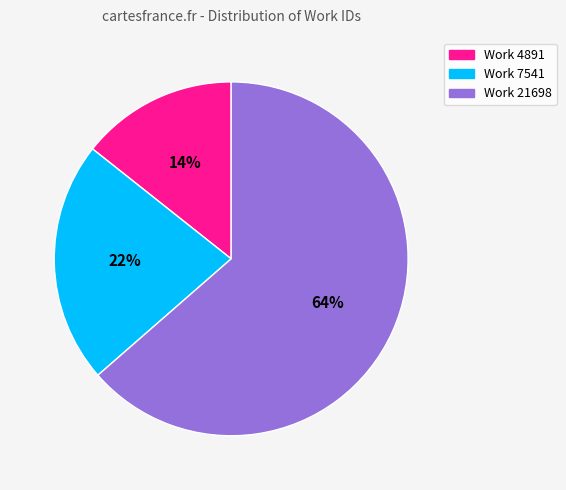

Is the sum of Work 4891 and Work 7541 greater than half?

No